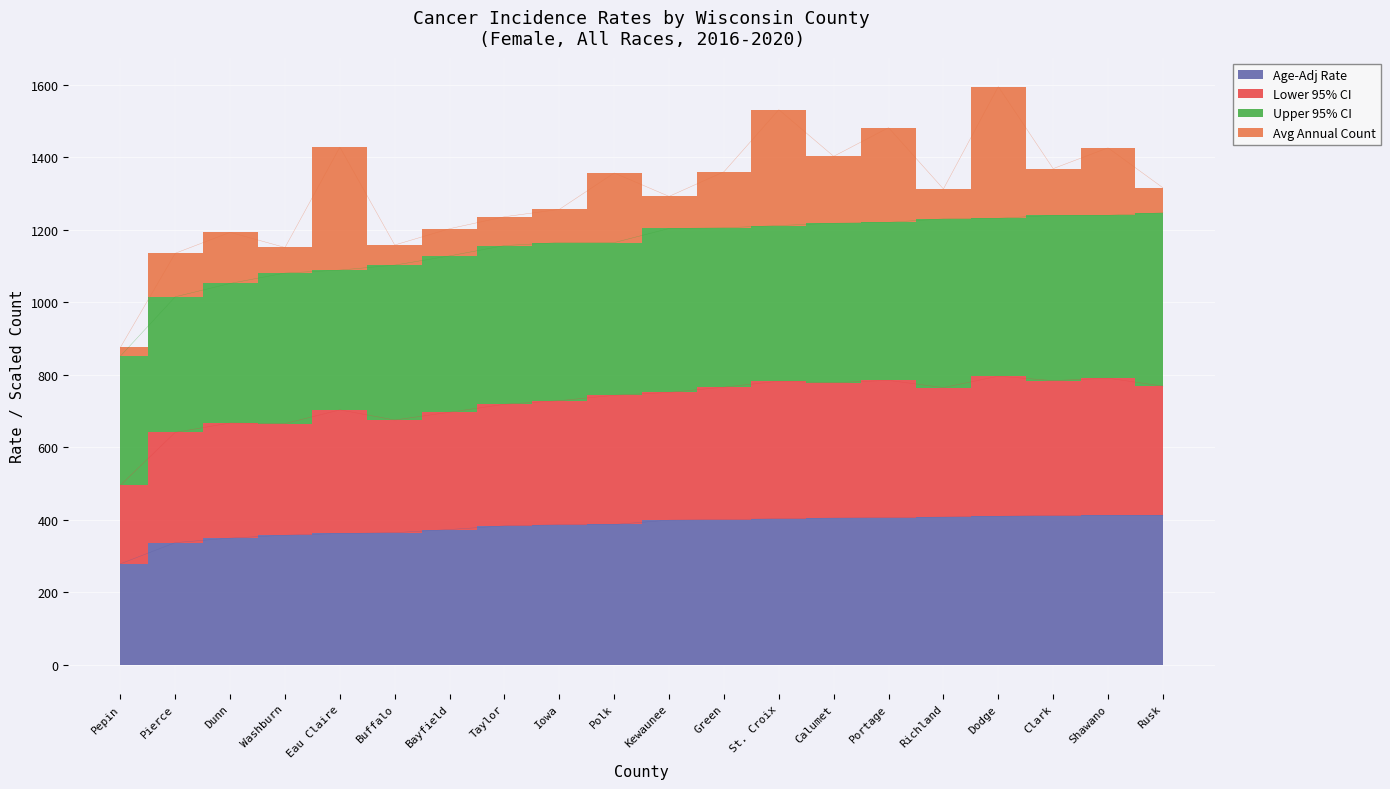

True or false: Lower 95% CI and Age-Adj Rate cross at least once.

False